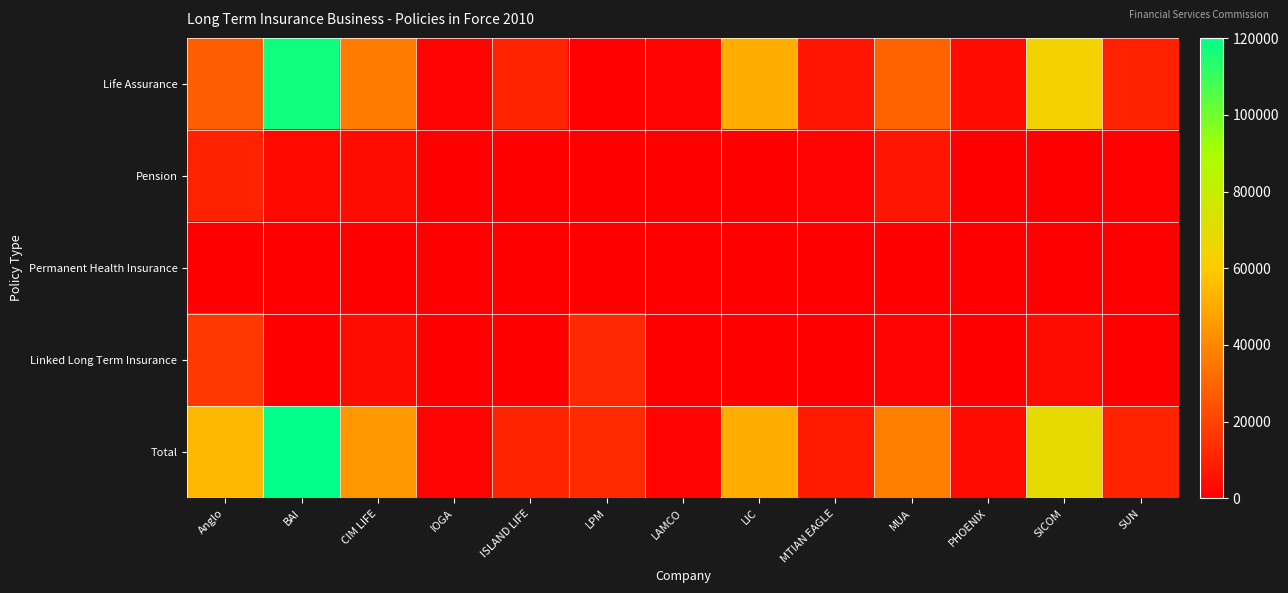

Between IOGA and MTIAN EAGLE, which series saw the biggest shift?

Total